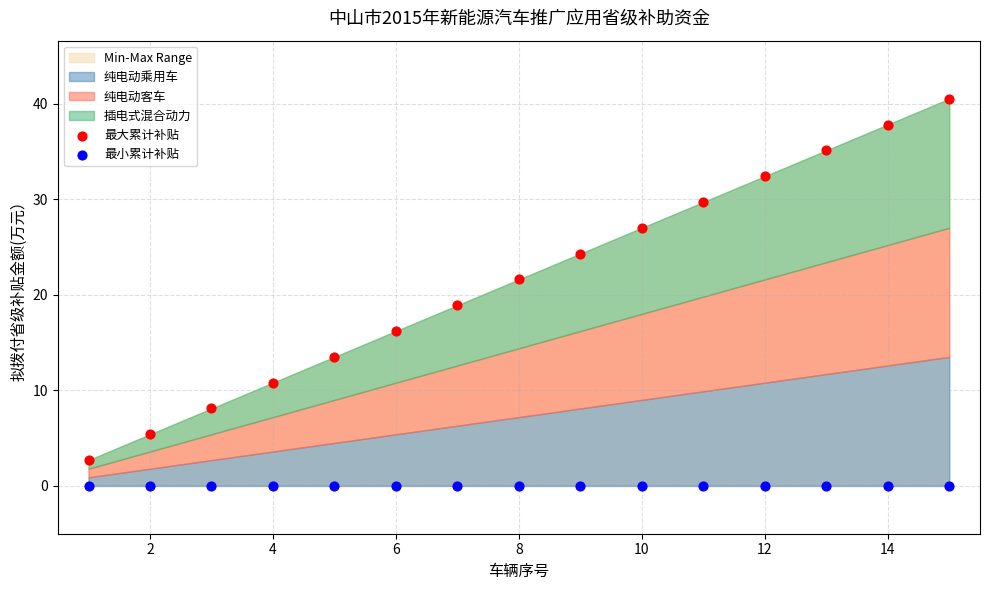

In the 最大累计补贴 series, what Y value is closest to 21?

21.6